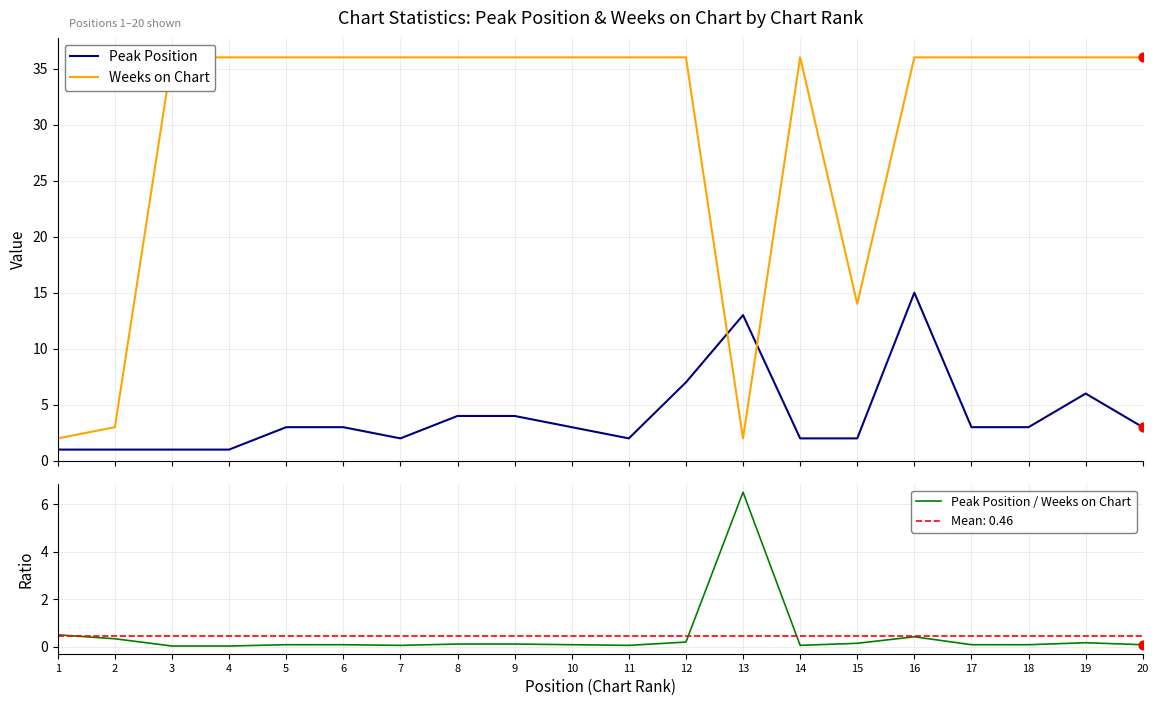

Which series has the largest total across all categories?

Weeks on Chart